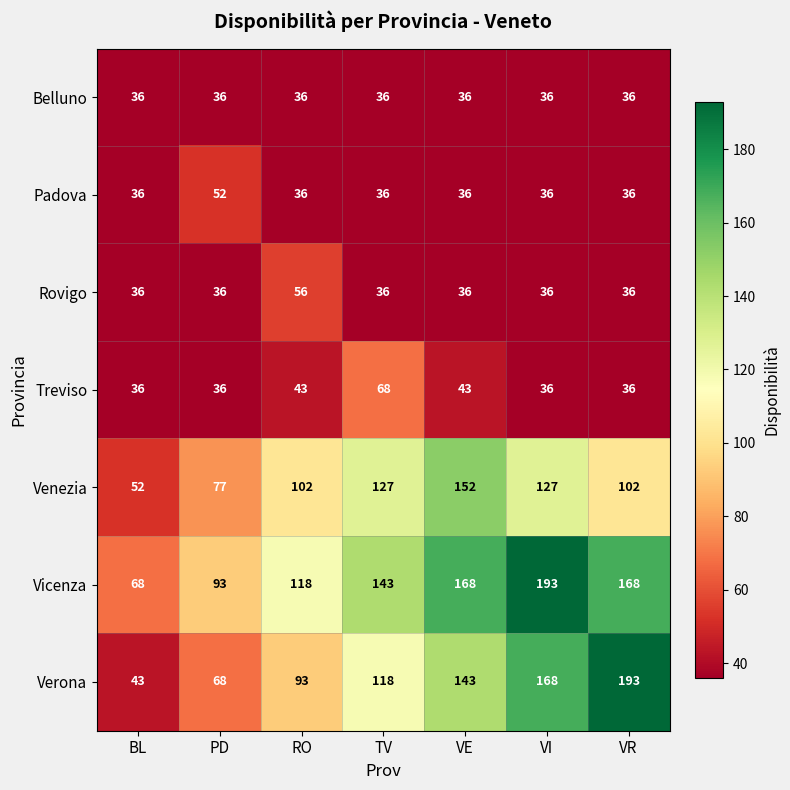

At how many categories does at least one series exceed 147?

3